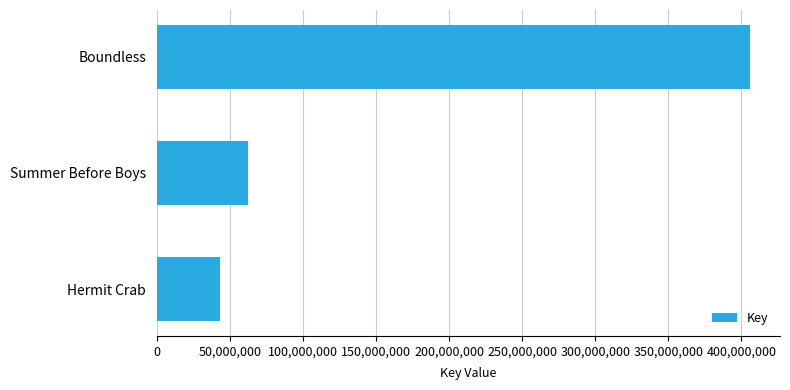

Reading top to bottom, what are all the values shown in this chart?

Boundless=406214723	Summer Before Boys=61880163	Hermit Crab=42758148